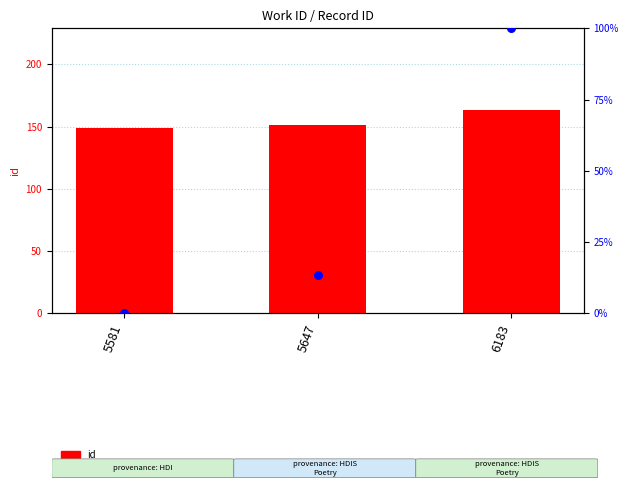

Which series reaches the minimum Y coordinate?

percentile rank within the sample